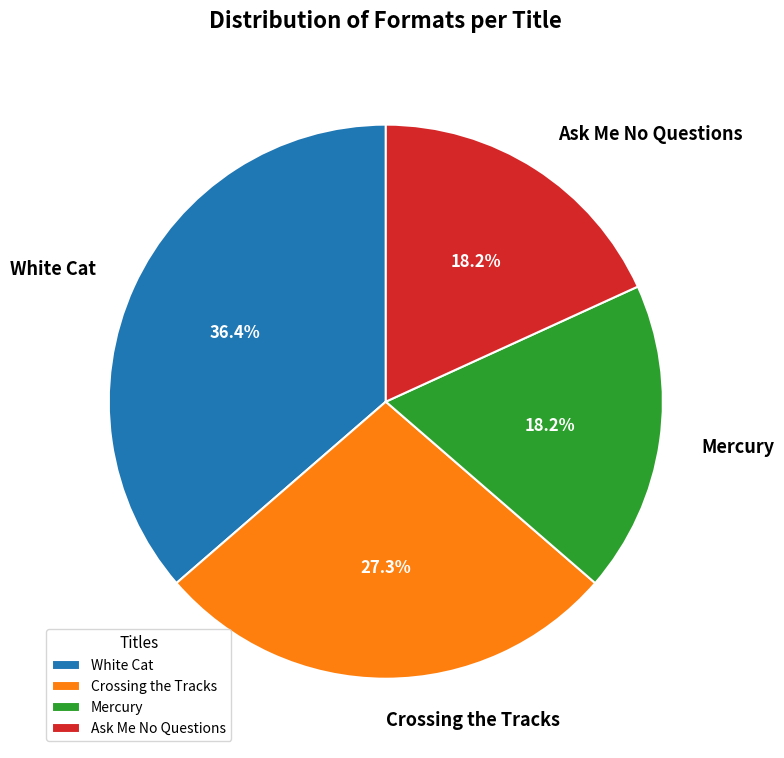

The Crossing the Tracks slice represents 37% of the pie. True or false?

False